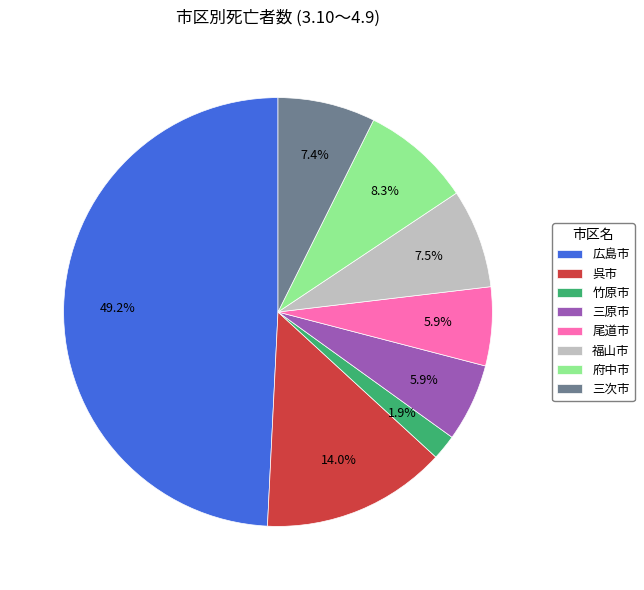

To the nearest percent, what is the combined percentage of 呉市 and 福山市?

21%